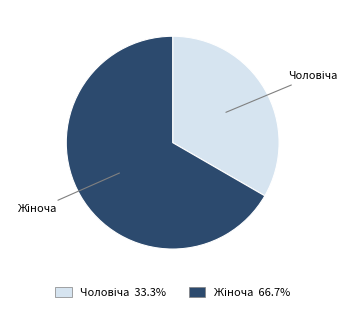

Does any single category account for the majority?

Yes